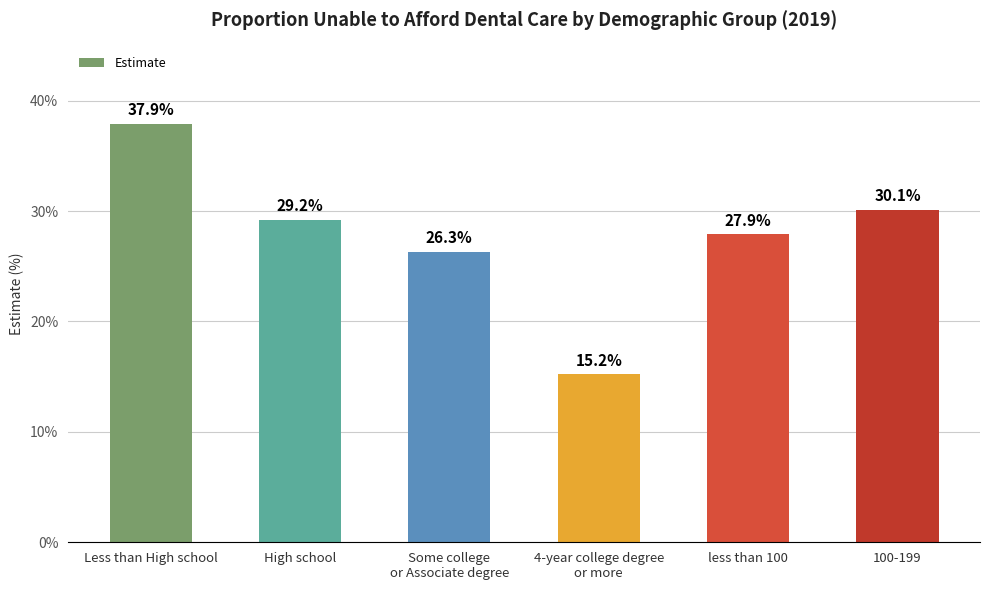

List the labels in order of value, smallest first.

4-year college degree
or more, Some college
or Associate degree, less than 100, High school, 100-199, Less than High school